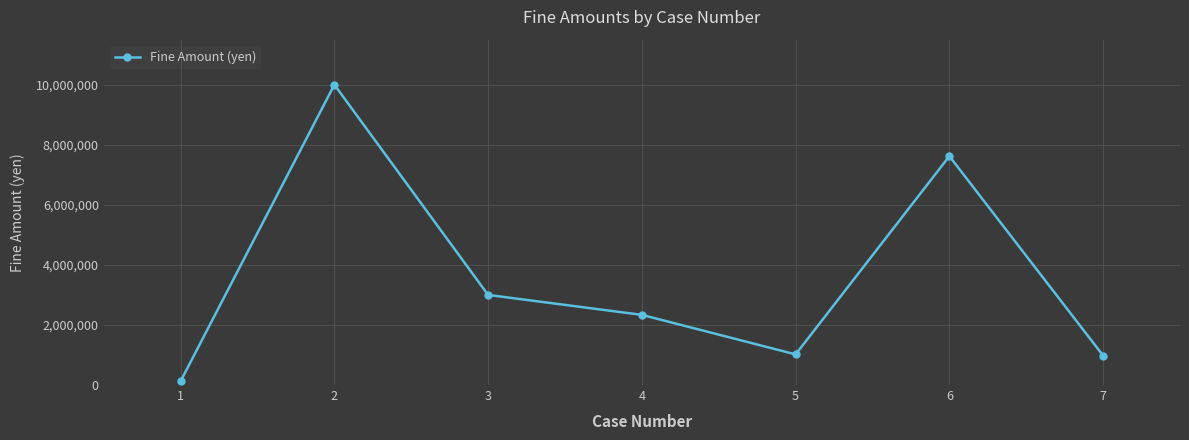

Is it true that the value at 3 is 5198486?

False